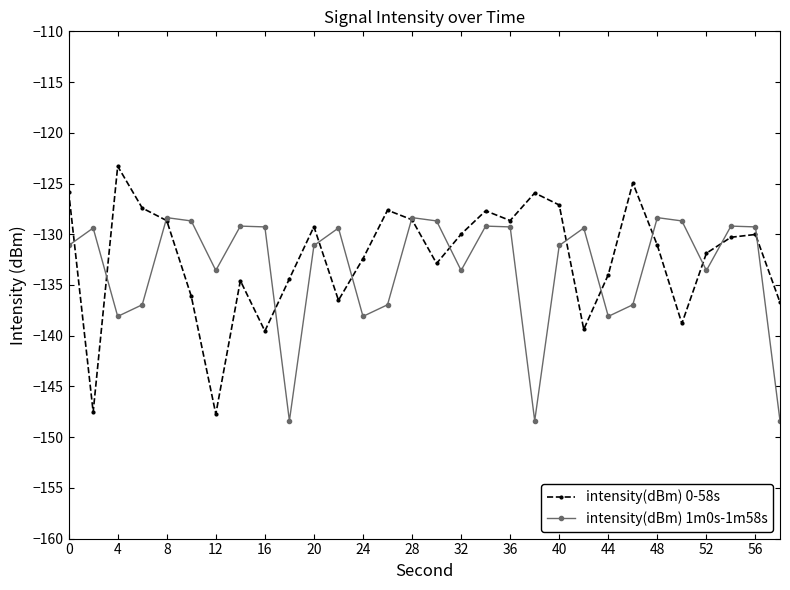

What is the maximum value for intensity(dBm) 0-58s?

-123.3